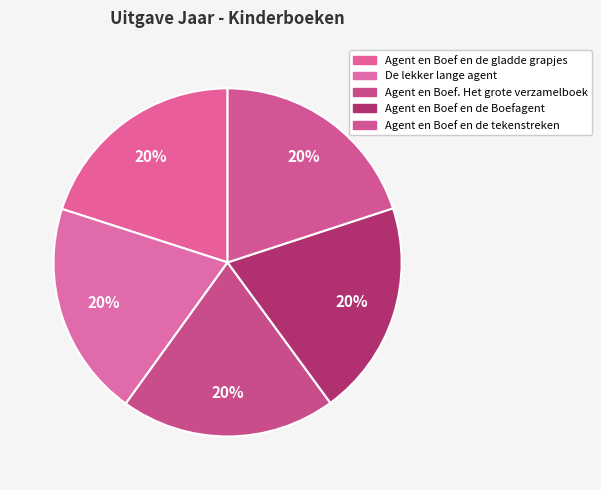

What is the largest slice in the pie chart?

Agent en Boef en de gladde grapjes